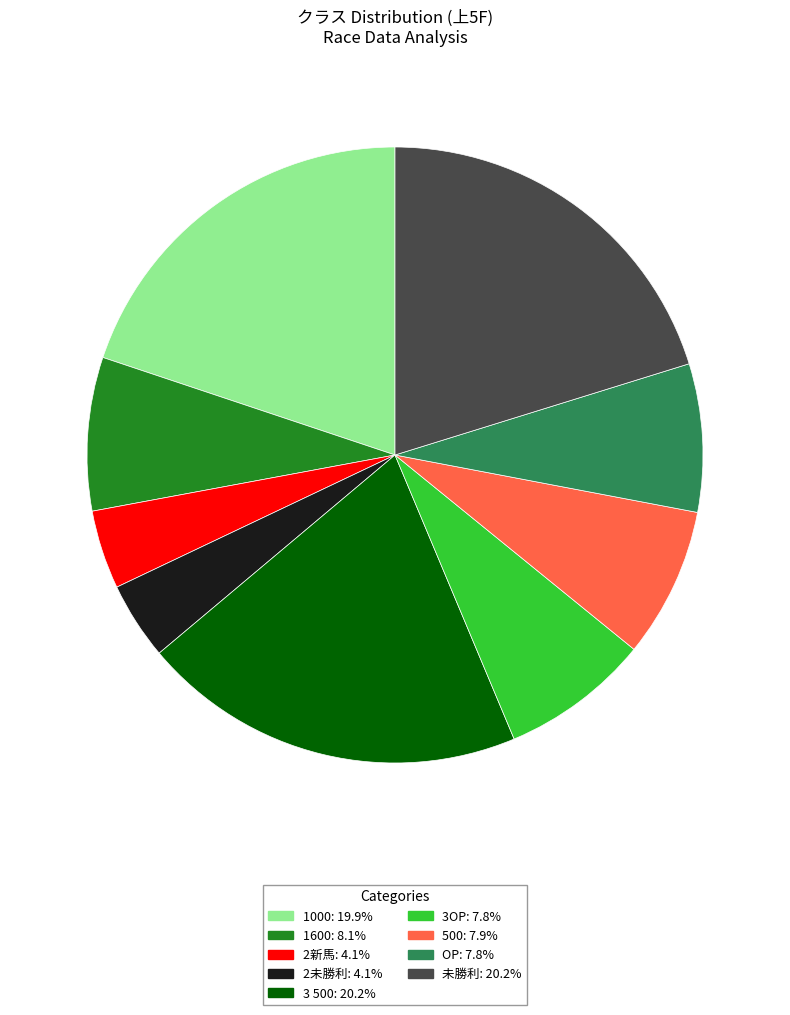

Does any single category account for the majority?

No